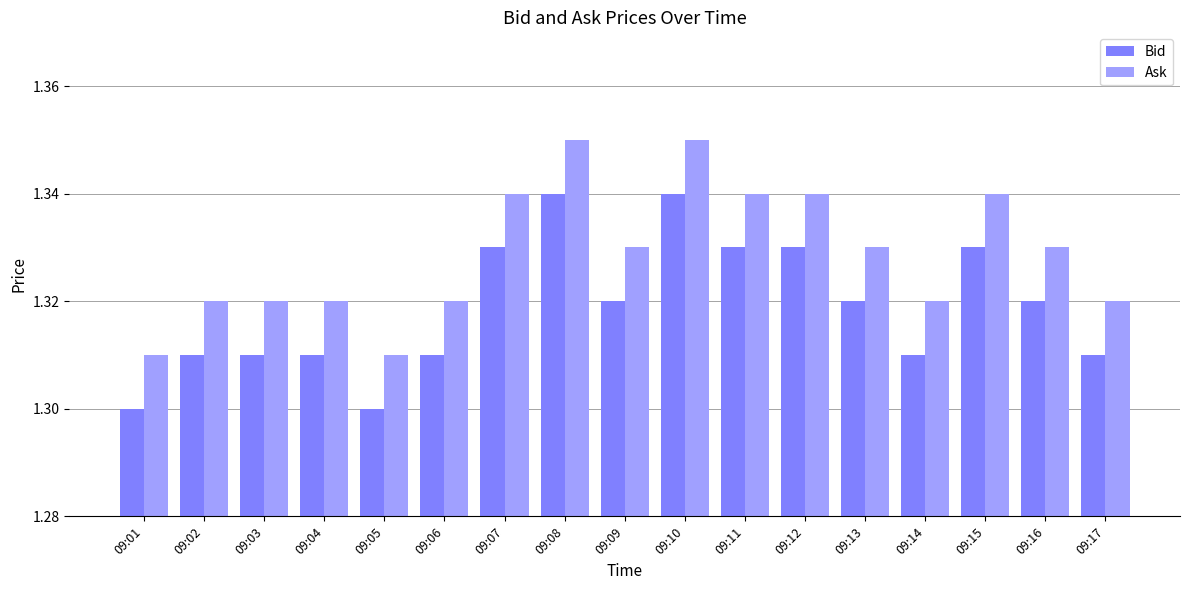

The value of Ask at 09:12 is 0.4. True or false?

False